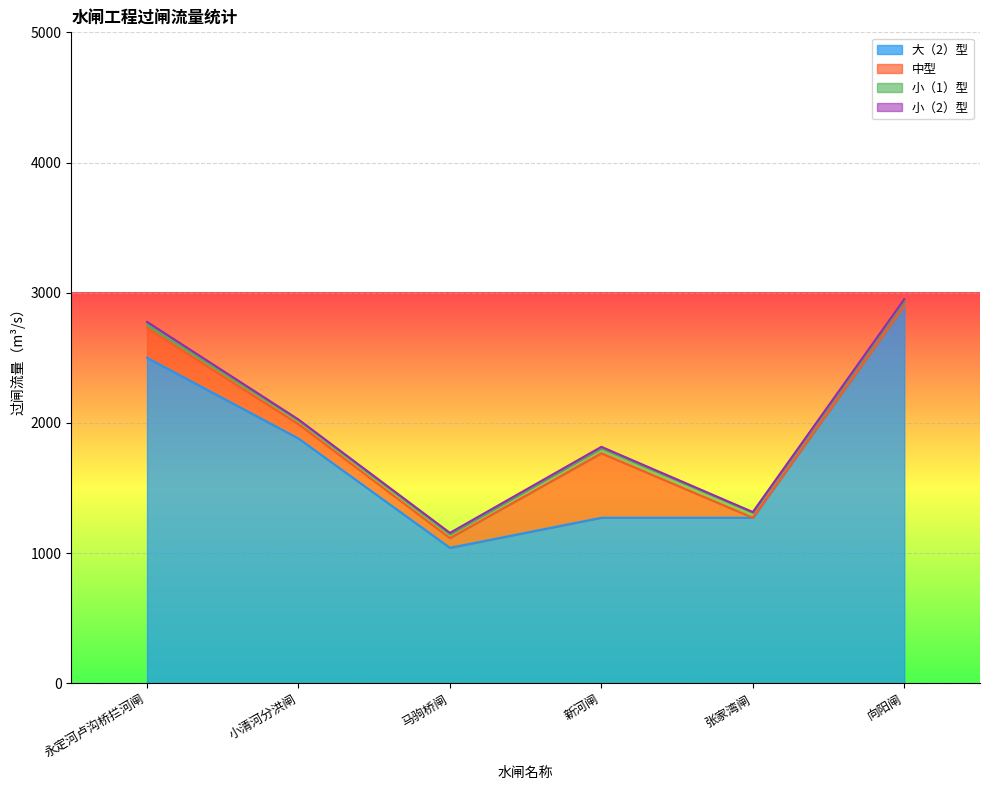

What are all the series names shown in the legend?

大（2）型, 中型, 小（1）型, 小（2）型